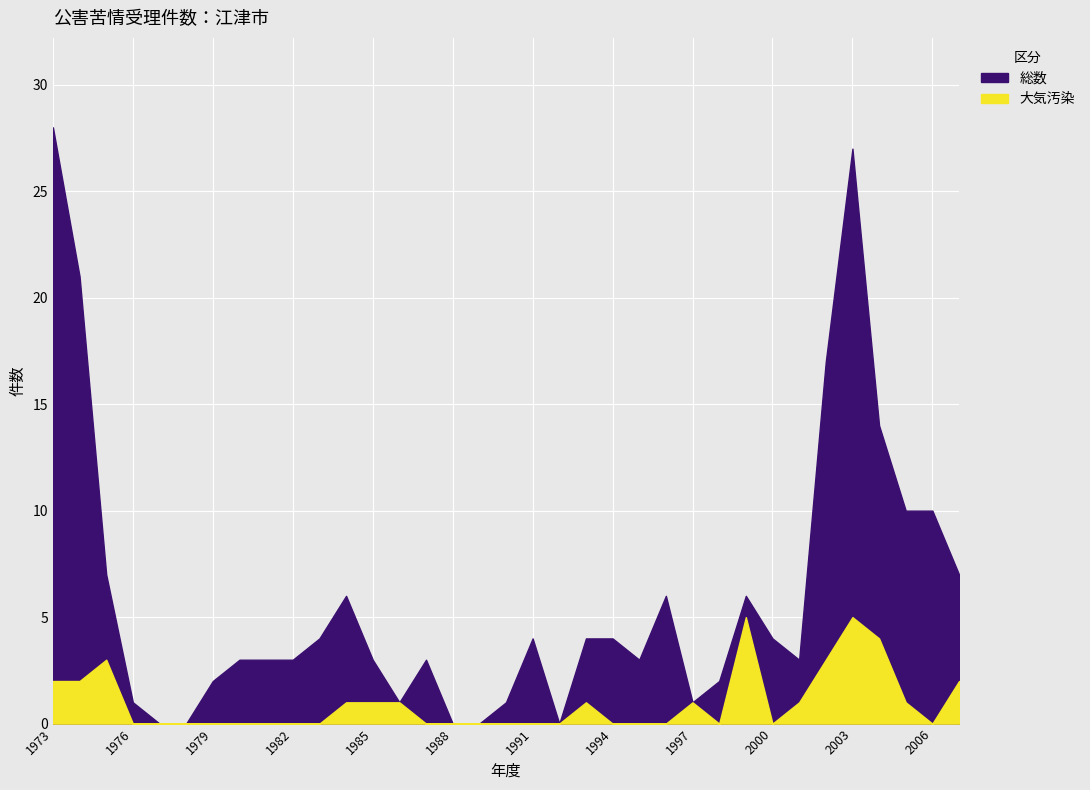

How many series are shown in this chart?

2